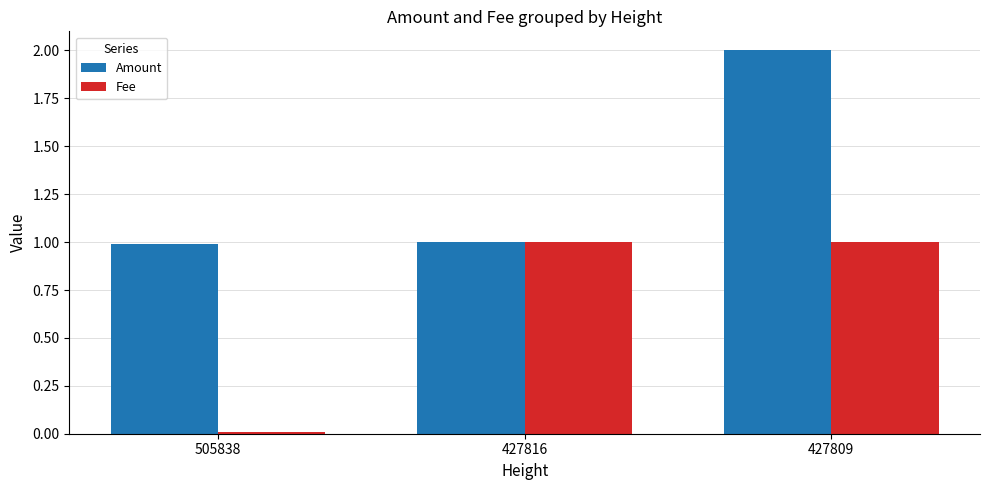

Which label corresponds to the smallest value in the chart?

505838